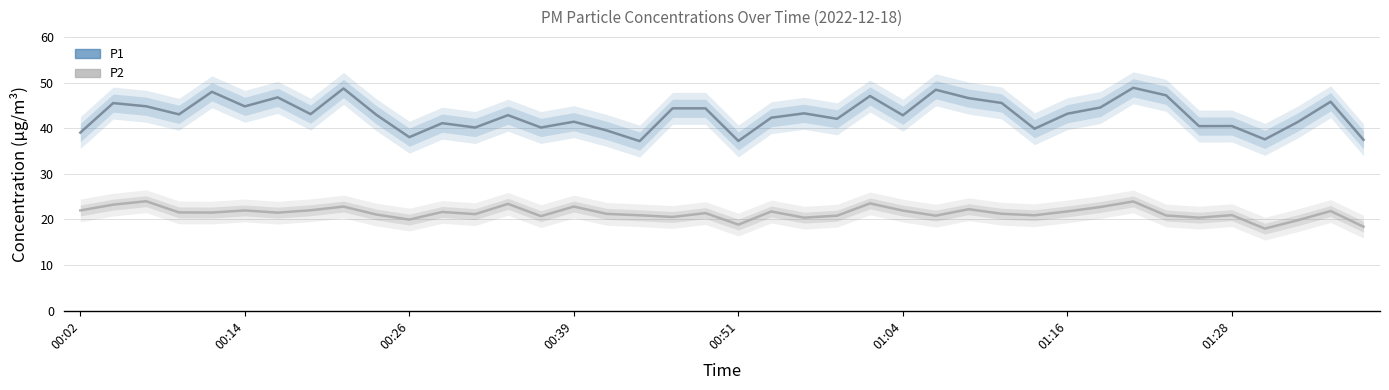

At 23, list the series in order from smallest to largest.

P2, P1